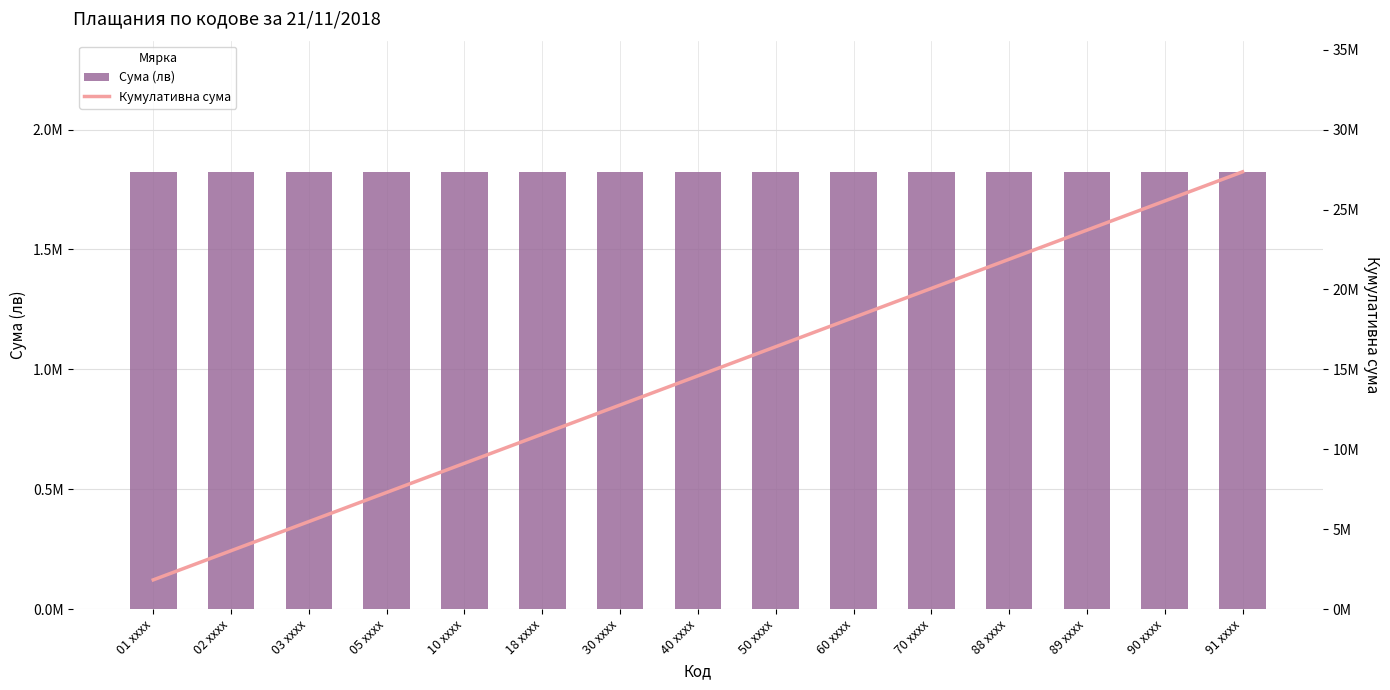

What are all the series names shown in the legend?

Сума (лв), Кумулативна сума